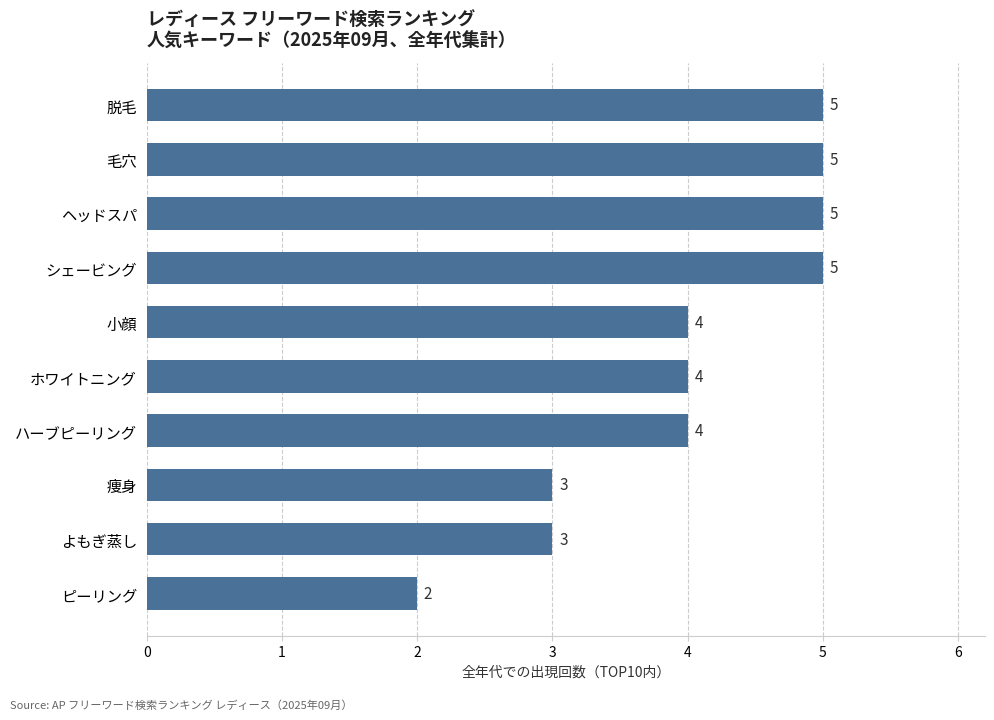

The value at よもぎ蒸し is 2. True or false?

False